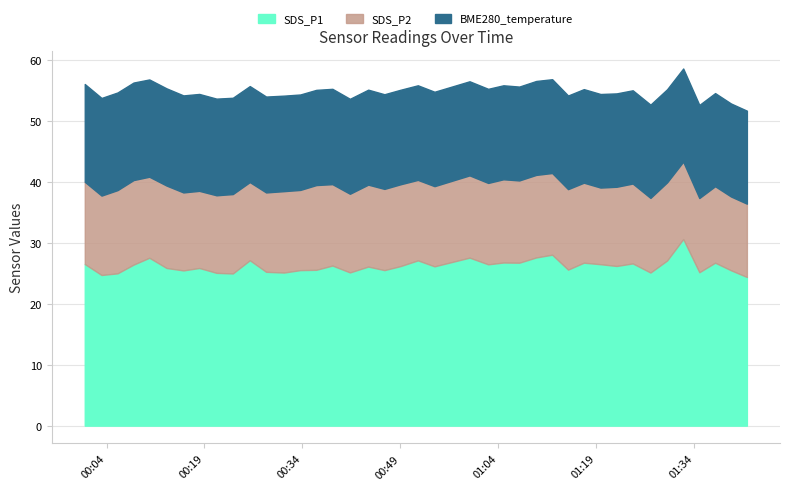

At how many categories does at least one series exceed 22?

40